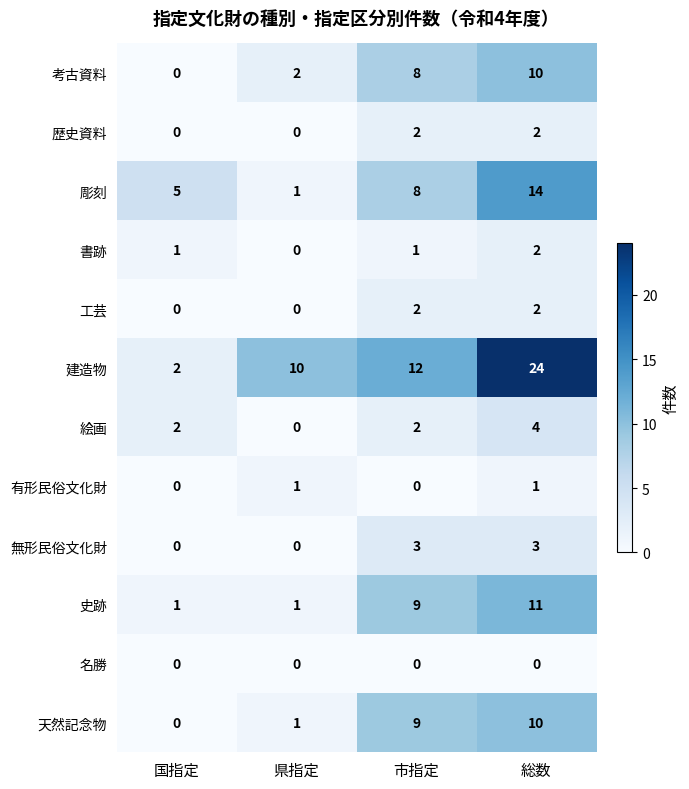

List the labels in order of 考古資料 value, smallest first.

国指定, 県指定, 市指定, 総数